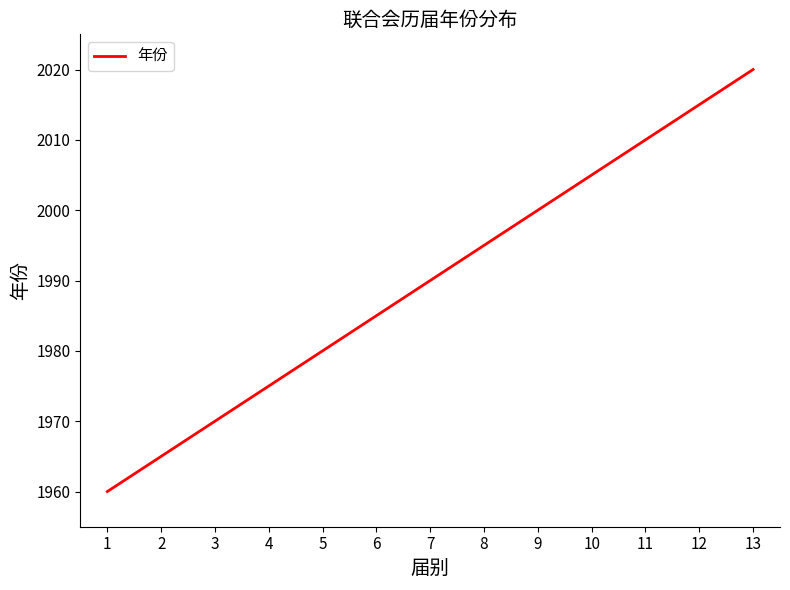

List the labels in order of value, smallest first.

1, 2, 3, 4, 5, 6, 7, 8, 9, 10, 11, 12, 13